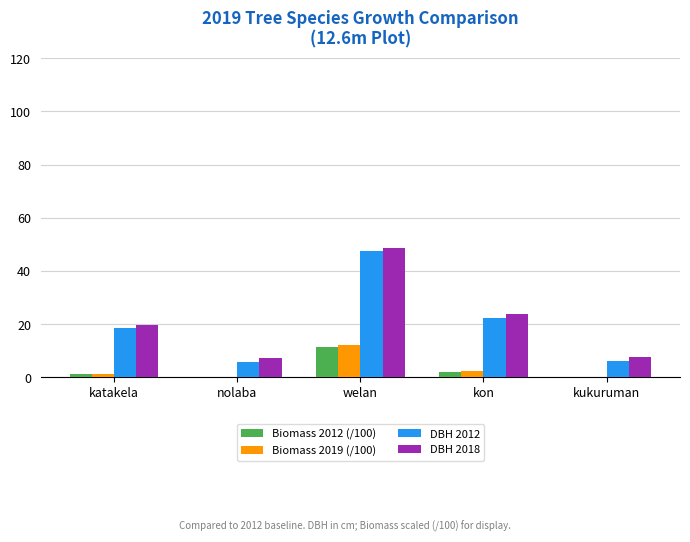

What is the maximum value for DBH 2012?

47.4